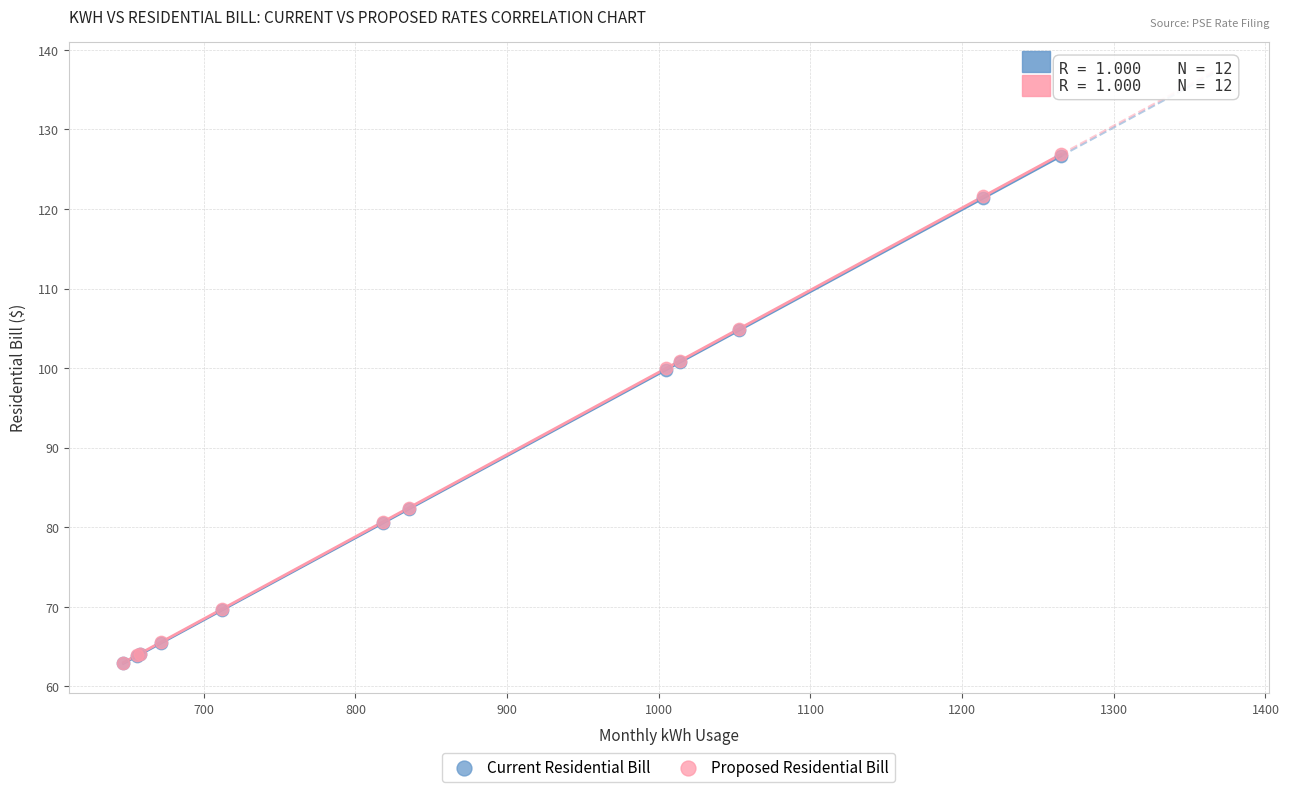

What are all the series names shown in the legend?

Current Residential Bill, Proposed Residential Bill